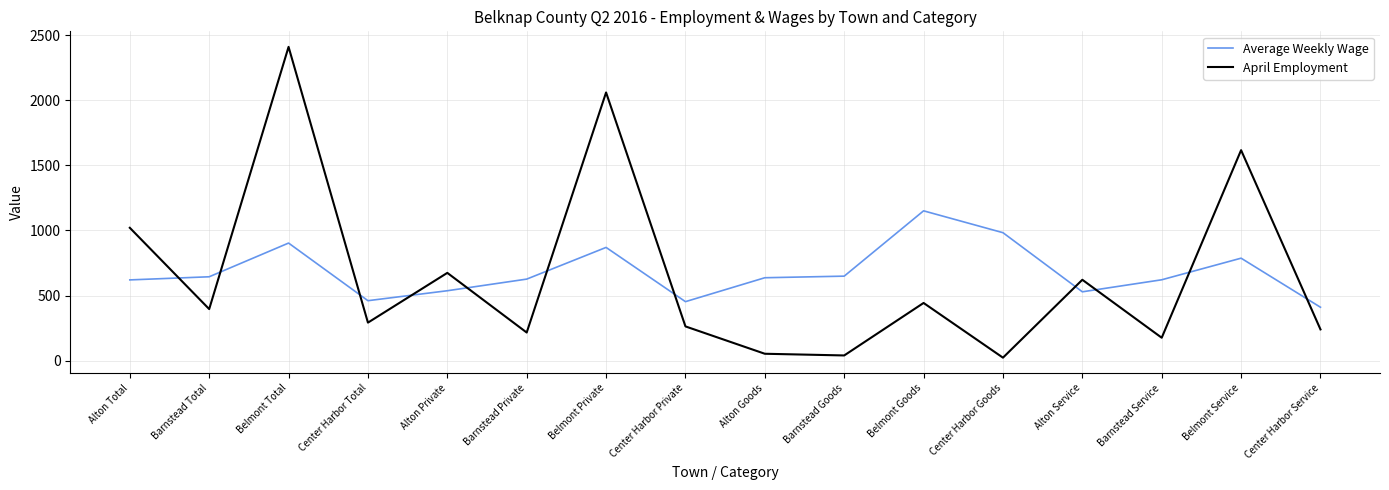

Rank the series by their average value, from lowest to highest.

April Employment, Average Weekly Wage